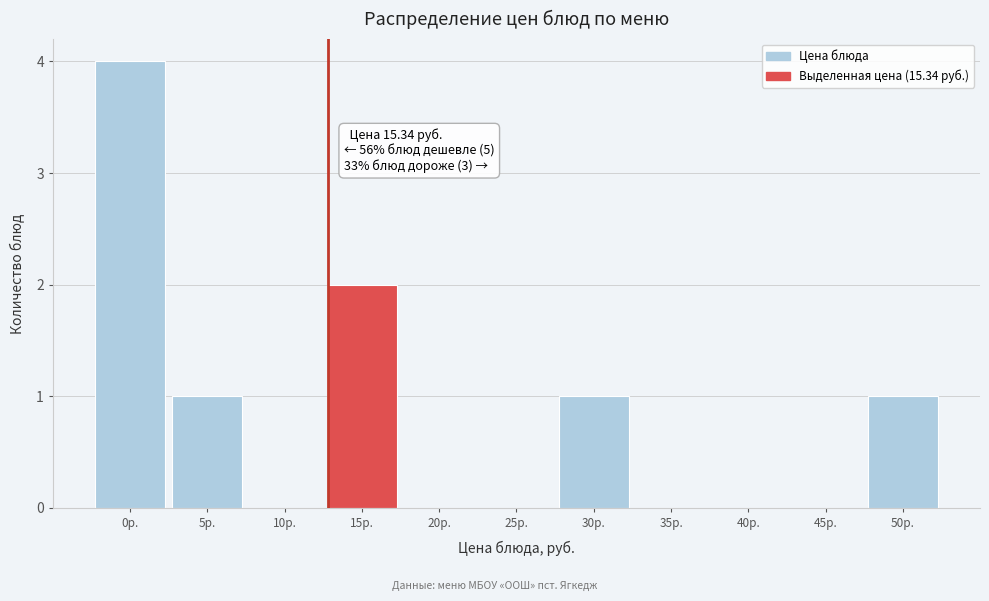

Reading left to right, list all the values displayed in this chart.

0р.=4	5р.=1	10р.=0	15р.=2	20р.=0	25р.=0	30р.=1	35р.=0	40р.=0	45р.=0	50р.=1